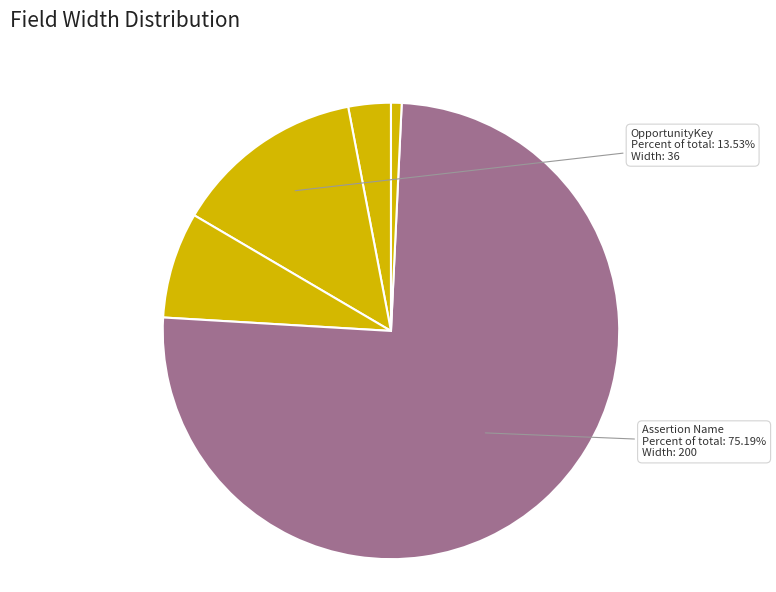

Count the number of slices in the pie.

5